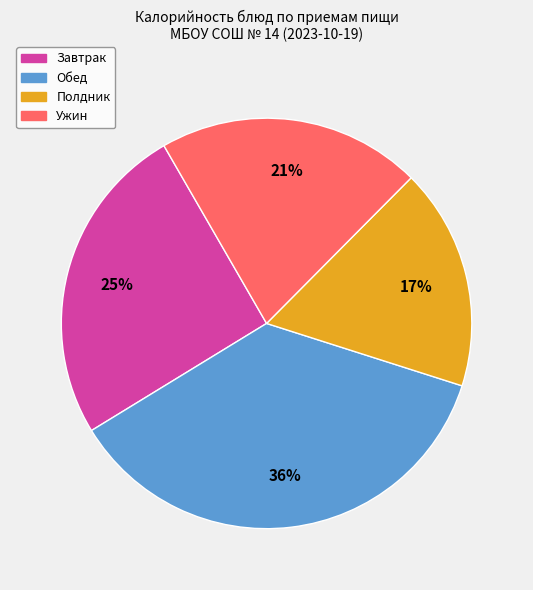

Is there any slice that represents more than half of the pie?

No